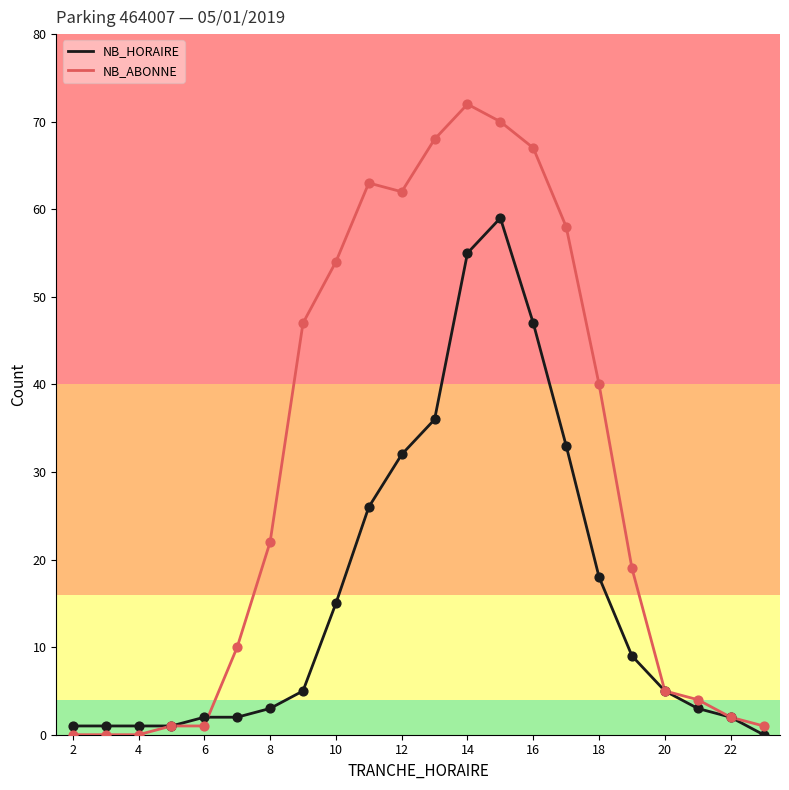

At how many categories does at least one series exceed 21?

11